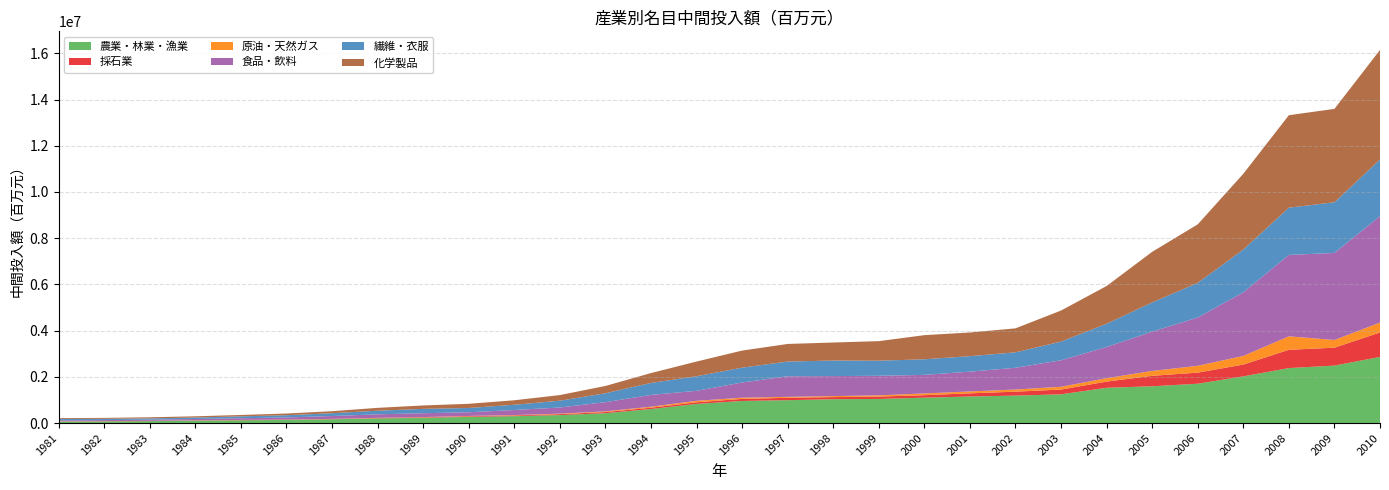

Reading left to right, transcribe all the data shown in this chart.

農業・林業・漁業: 62979.3	71741.2	84636.3	104796.9	119401.0	135496.1	164124.1	201433.9	227508.8	267431.9	298329.8	345576.6	427025.2	608009.5	827281.3	957308.7	989592.7	1032504.6	1043670.2	1097739.8	1148079.4	1188113.9	1244243.6	1527199.5	1591863.5	1702068.6	2021111.1	2379414.1	2487010.9	2861735.7
採石業: 7024.4	7412.1	8077.1	8800.0	10089.7	11320.9	10685.0	15704.1	20180.7	27762.2	31432.4	39683.1	49425.2	58202.2	70844.4	88874.3	103683.3	91486.6	100996.6	108750.2	138312.7	170285.2	206305.3	267019.3	452887.3	480434.7	508787.7	792123.2	774115.7	1057776.9
原油・天然ガス: 3725.3	3612.9	3490.6	4848.3	5638.5	5913.9	6248.9	8680.5	10735.5	12407.2	15302.2	22468.9	29922.3	40933.3	65542.0	50695.7	40876.3	42685.3	54603.6	74669.0	81950.5	92721.6	119413.4	147716.1	210556.5	295975.3	374396.2	582038.9	333695.4	429404.2
食品・飲料: 41181.8	45959.6	51123.0	57549.6	74002.3	89781.2	123729.6	153213.9	167939.3	159370.8	220277.9	265714.6	398662.2	510371.7	432078.8	658661.9	890841.4	866889.2	846036.6	804067.7	856327.6	942302.4	1148045.6	1350581.8	1701179.6	2088543.8	2753283.7	3523301.2	3767377.9	4606090.3
繊維・衣服: 62470.9	56184.5	55846.4	64149.9	81515.4	97491.1	120806.9	155252.5	187773.8	185816.7	226326.6	293870.6	384305.5	519244.4	628931.7	642147.5	637642.5	670982.3	654119.5	674849.7	670569.6	666550.2	808230.2	1005015.3	1264235.9	1500278.2	1852219.6	2042317.4	2192917.2	2450371.0
化学製品: 36553.8	40211.0	46616.2	52865.7	59461.0	73124.3	87635.5	124034.5	147107.1	181287.5	194255.1	243754.1	316148.3	426317.3	636681.9	739006.1	761030.8	781222.9	845601.5	1043616.9	1024867.0	1038364.1	1343542.6	1633575.6	2189034.5	2531907.8	3276835.6	4003000.3	4040705.4	4739048.6